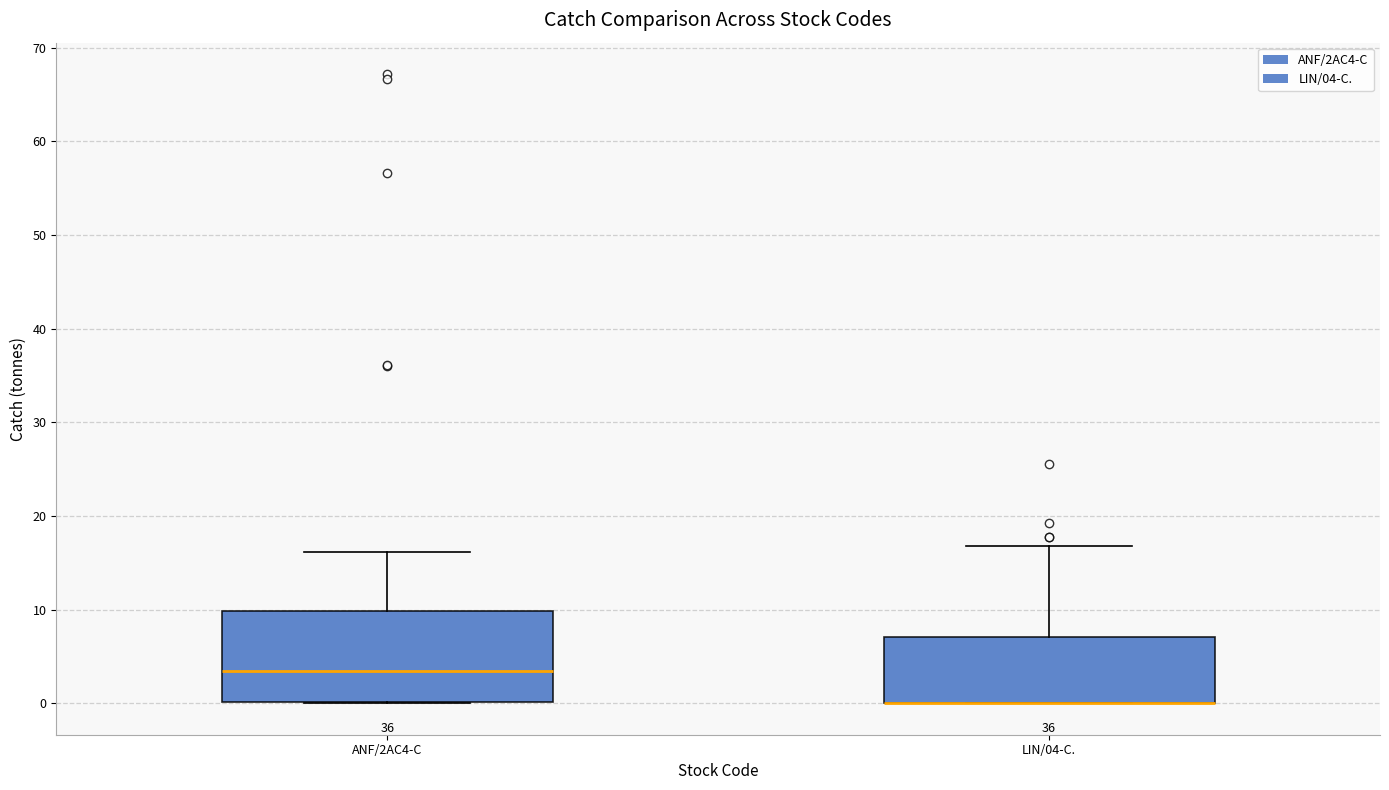

Reading left to right, read every box against the y-axis: the position of its median line, the range the box covers, and the ends of its whiskers. The values are not printed on the chart, so give them approximately, as read against the axis.

ANF/2AC4-C: median 3, box 0 to 10, whiskers 0 to 16
LIN/04-C.: median 0 (drawn on the box's lower edge), box 0 to 7, whiskers 0 to 17